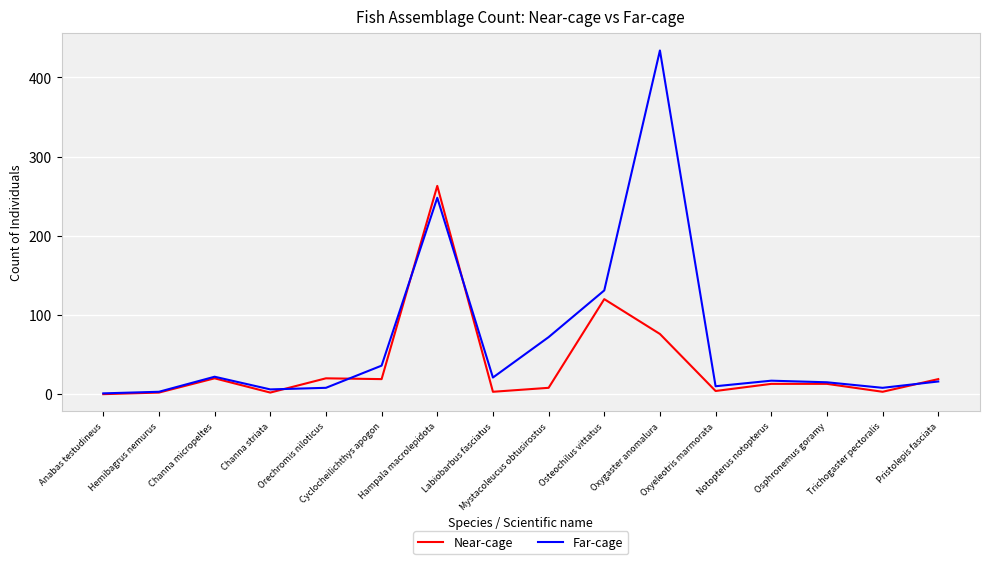

Rank the series by their maximum value, from lowest to highest.

Near-cage, Far-cage